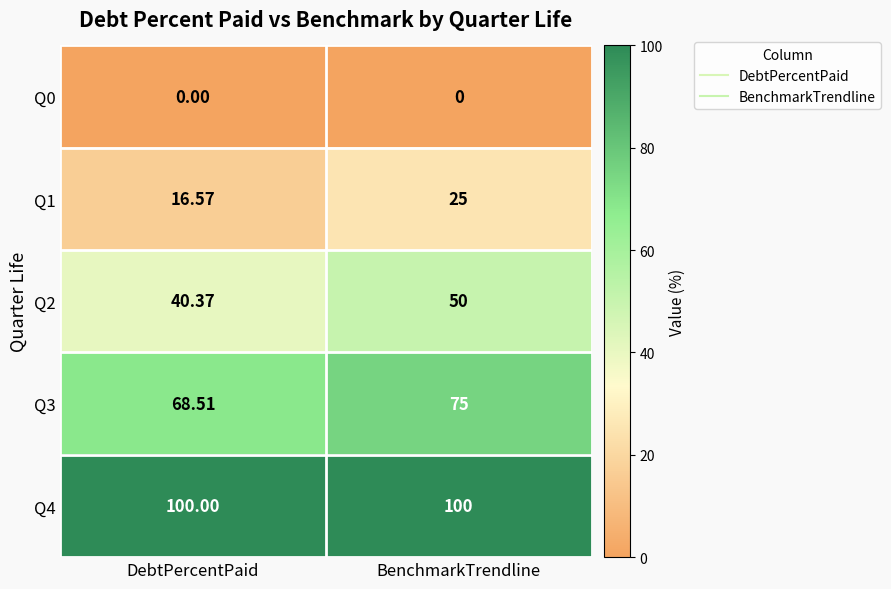

At which label does Q1 reach its peak?

BenchmarkTrendline